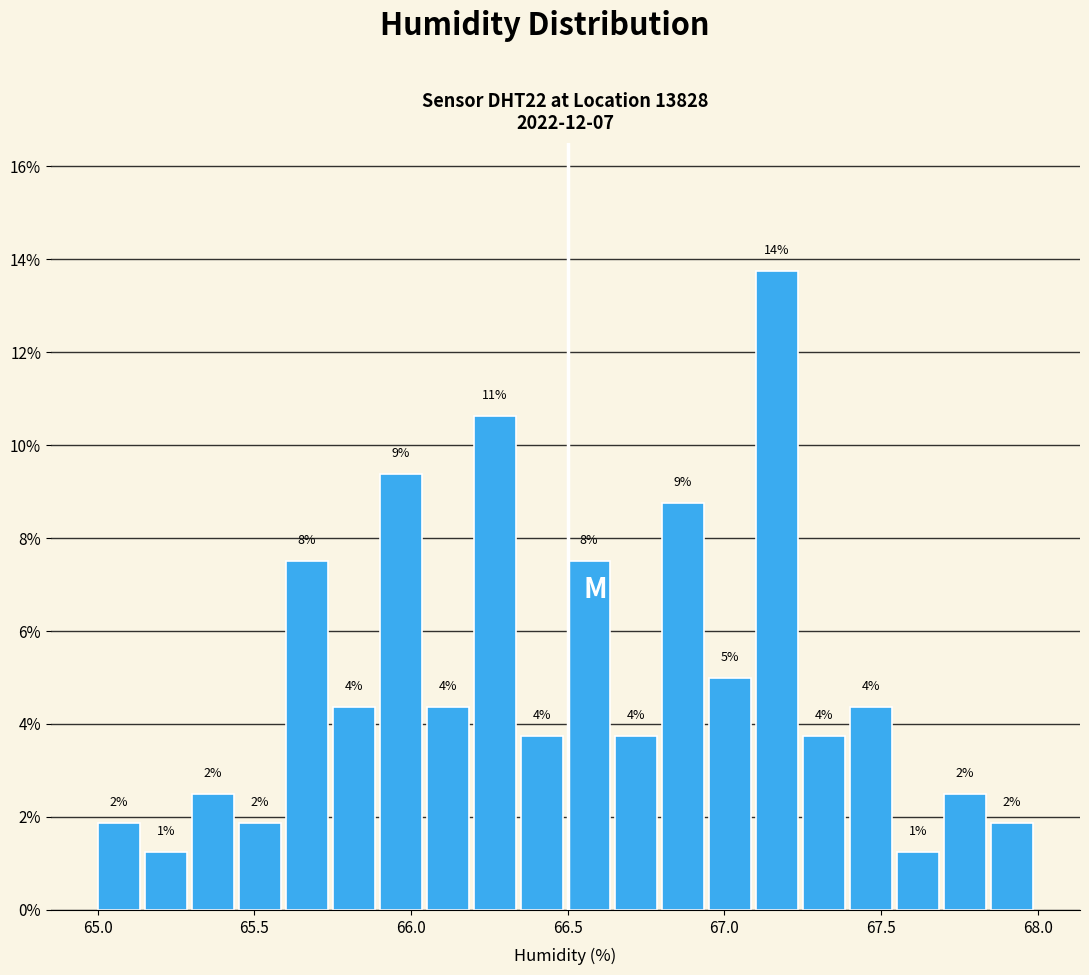

Read against the x-axis, roughly where is the centre of the tallest bar?

67.15